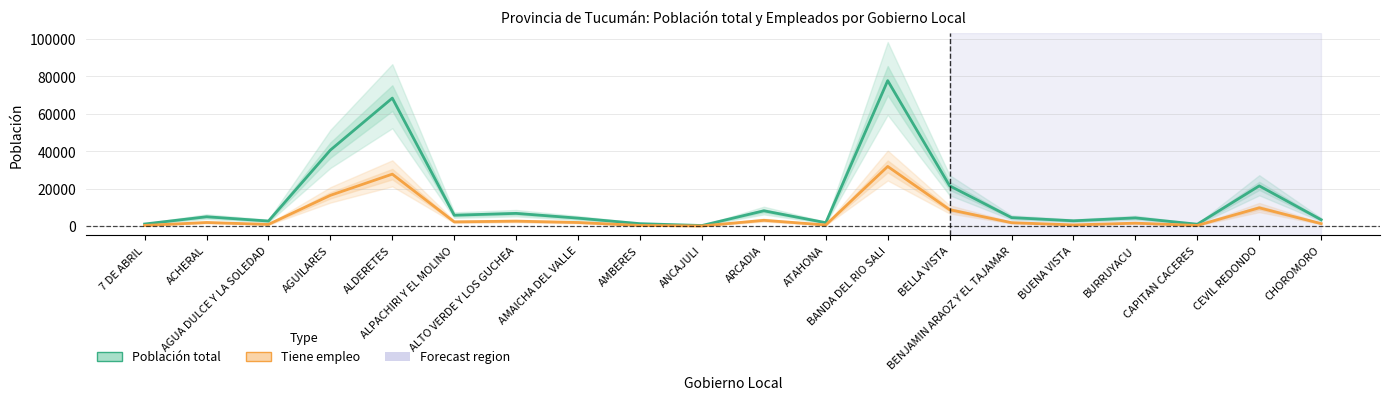

Where is the first local minimum for Población total?

AGUA DULCE Y LA SOLEDAD